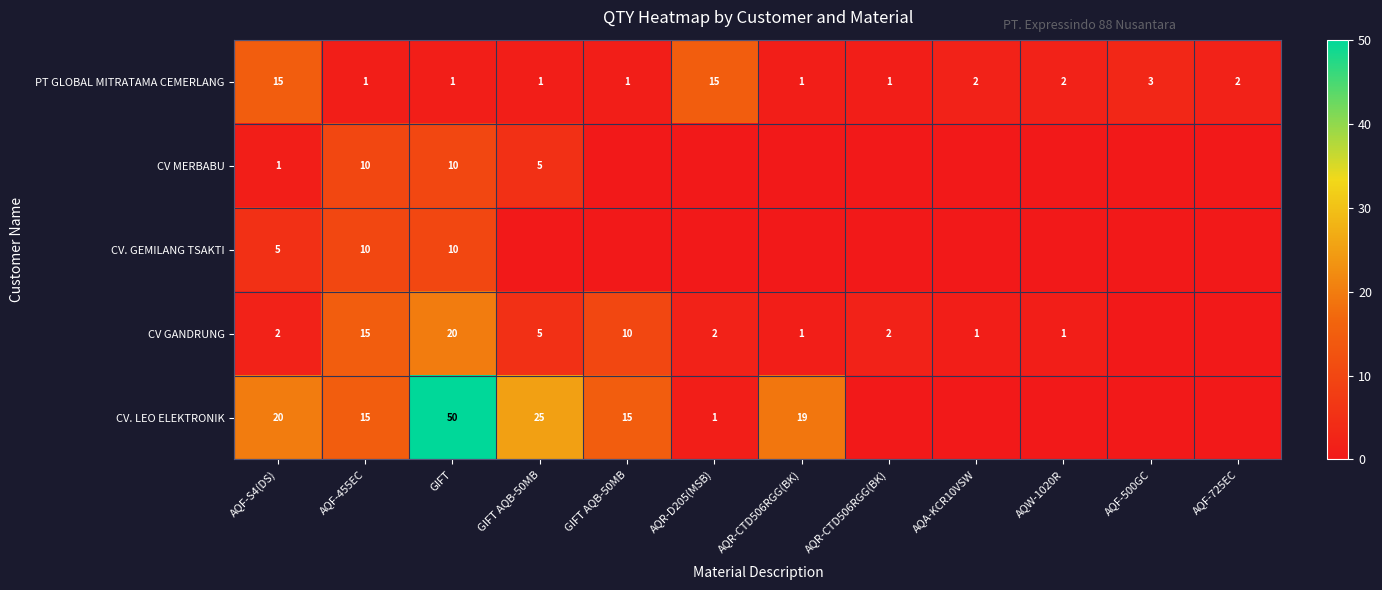

How many distinct data groups are displayed?

5